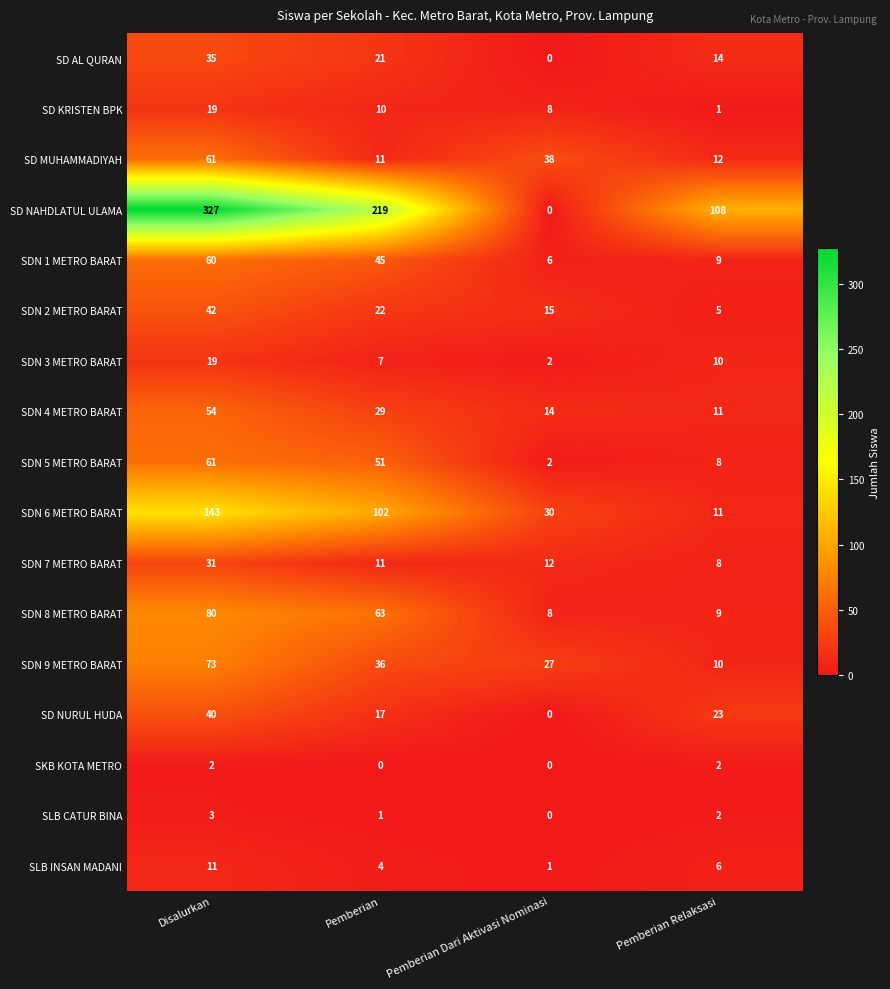

What is the greatest value displayed?

327